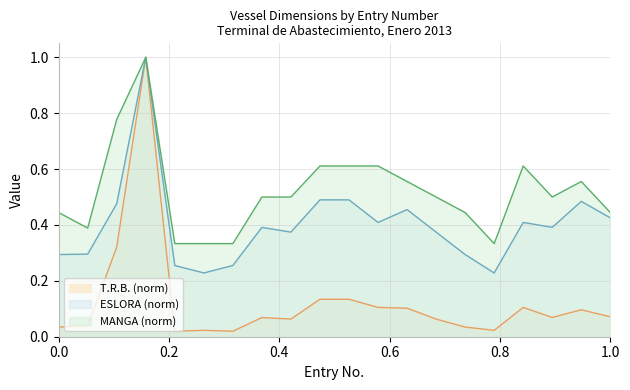

Where is the first local maximum for T.R.B.?

4